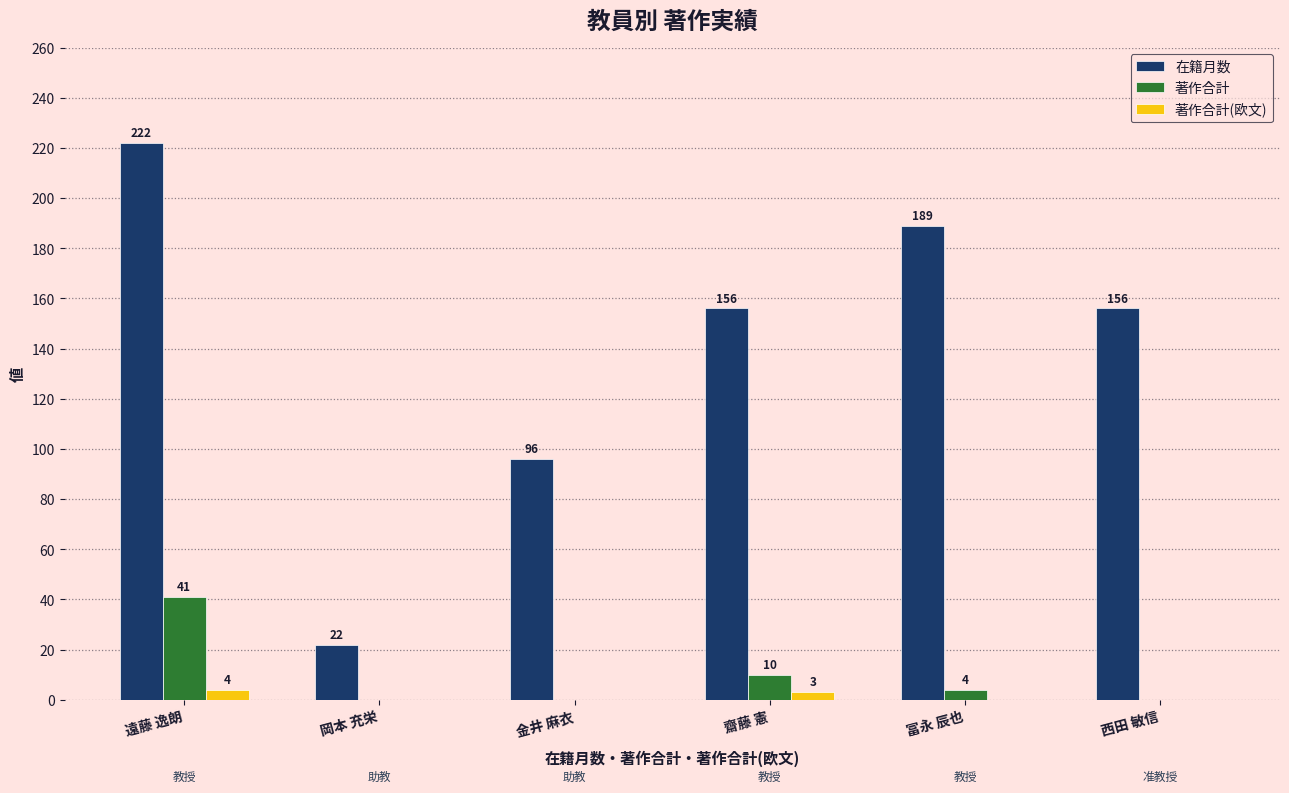

What is the total value across all series at 遠藤 逸朗?

267